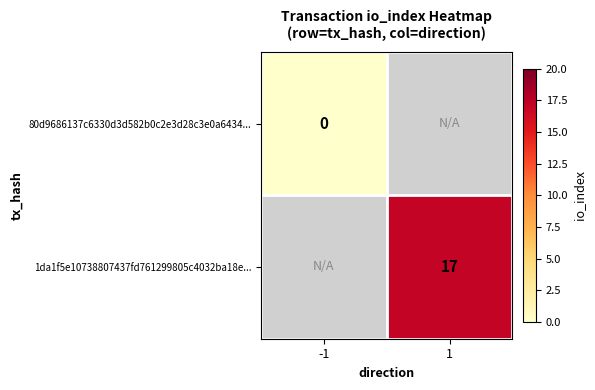

Which has a higher value, -1 or 1?

1